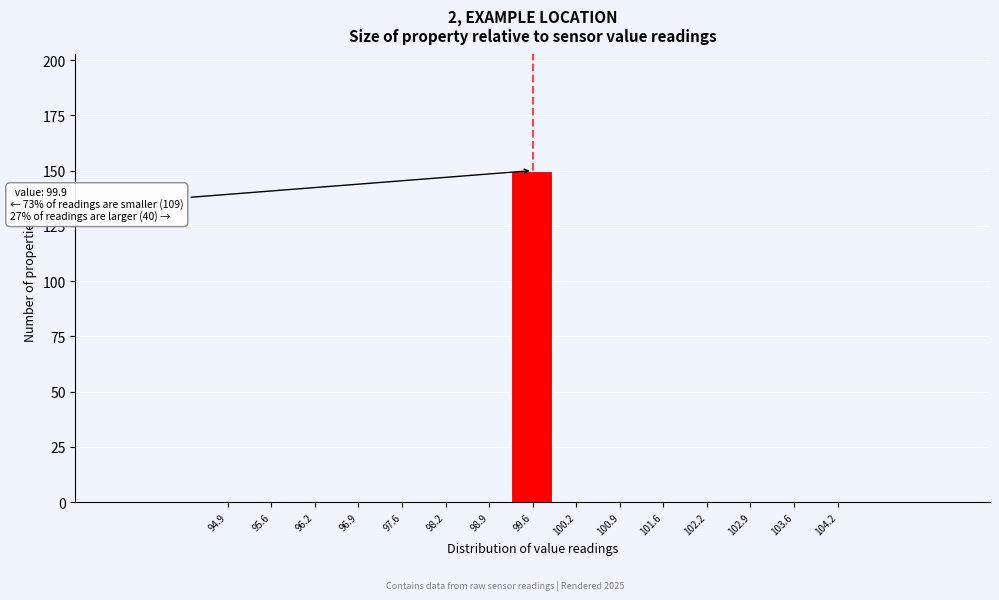

Reading left to right, what are all the values shown in this chart?

94.9=0	95.6=0	96.2=0	96.9=0	97.6=0	98.2=0	98.9=0	99.6=150	100.2=0	100.9=0	101.6=0	102.2=0	102.9=0	103.6=0	104.2=0